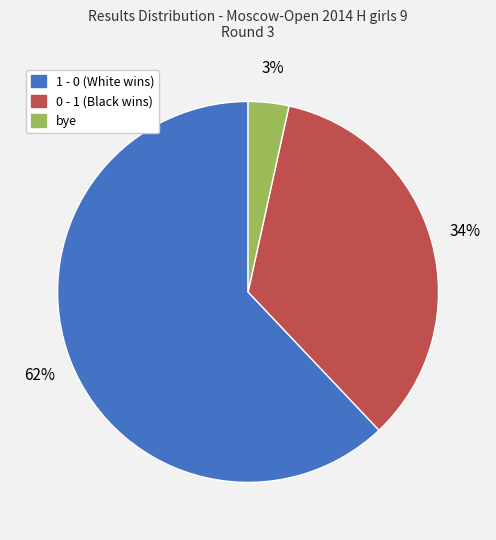

True or false: bye accounts for 3% of the total.

True